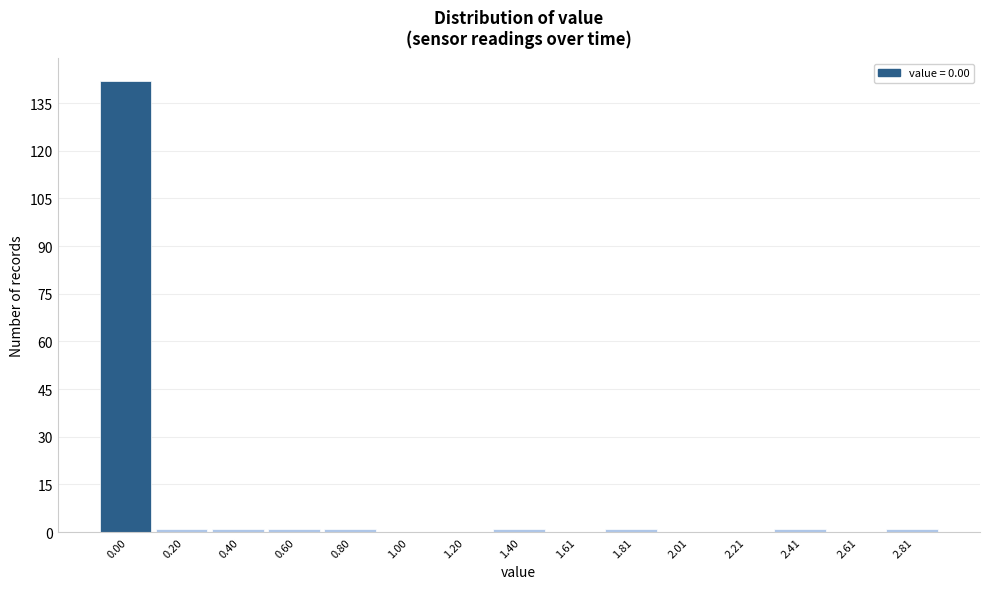

Reading left to right, what are all the values shown in this chart?

0.00=142	0.20=1	0.40=1	0.60=1	0.80=1	1.00=0	1.20=0	1.40=1	1.61=0	1.81=1	2.01=0	2.21=0	2.41=1	2.61=0	2.81=1